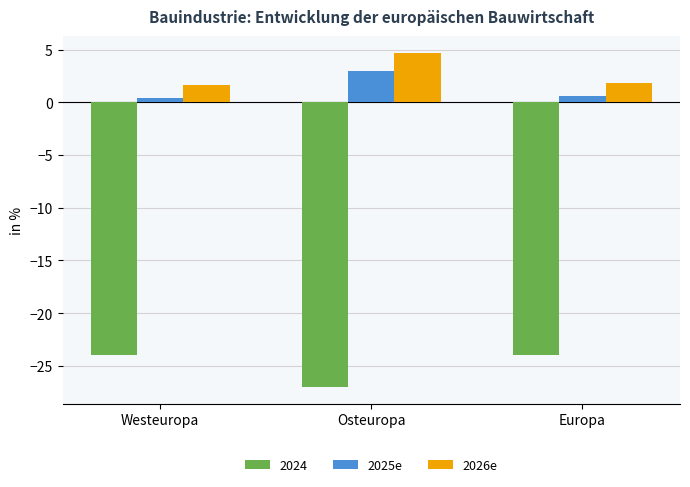

What is the spread (max minus min) of values at Osteuropa?

31.7